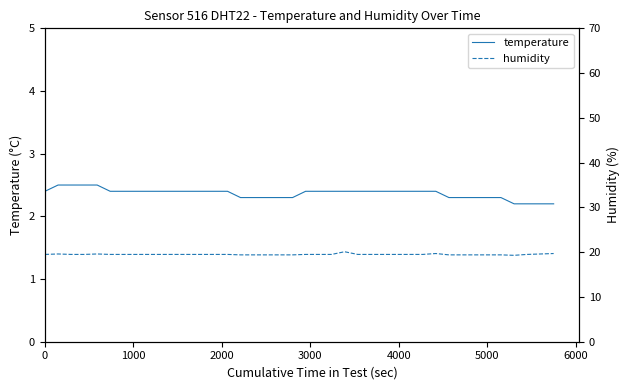

At how many categories does at least one series exceed 8?

40